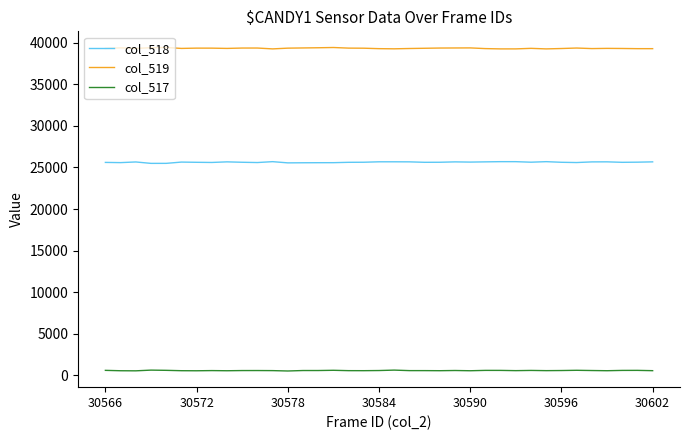

True or false: col_518 and col_519 intersect in this chart.

False